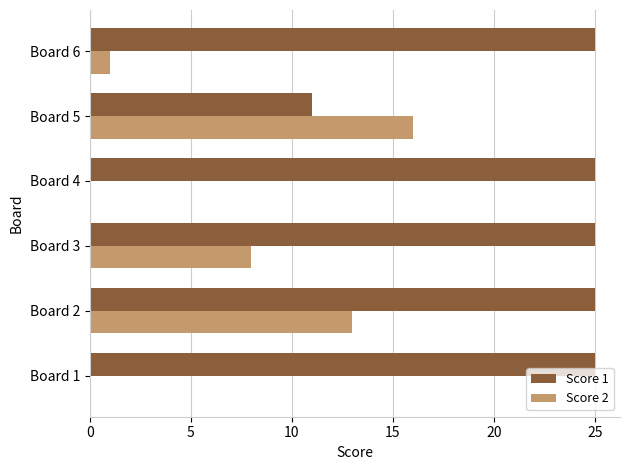

Which series has the largest range (max minus min)?

Score 2